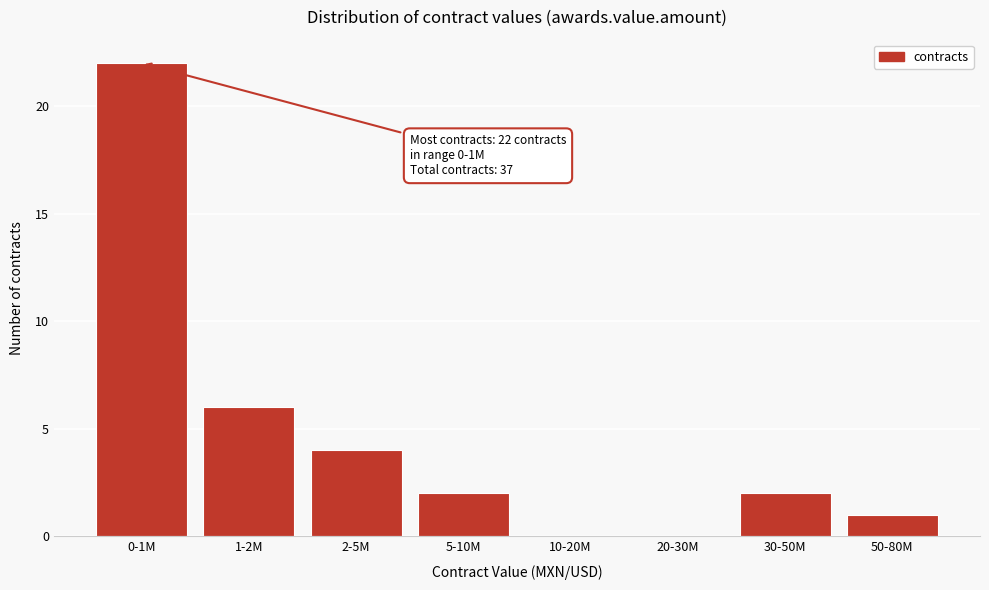

Reading left to right, list all the values displayed in this chart.

0-1M=22	1-2M=6	2-5M=4	5-10M=2	10-20M=0	20-30M=0	30-50M=2	50-80M=1